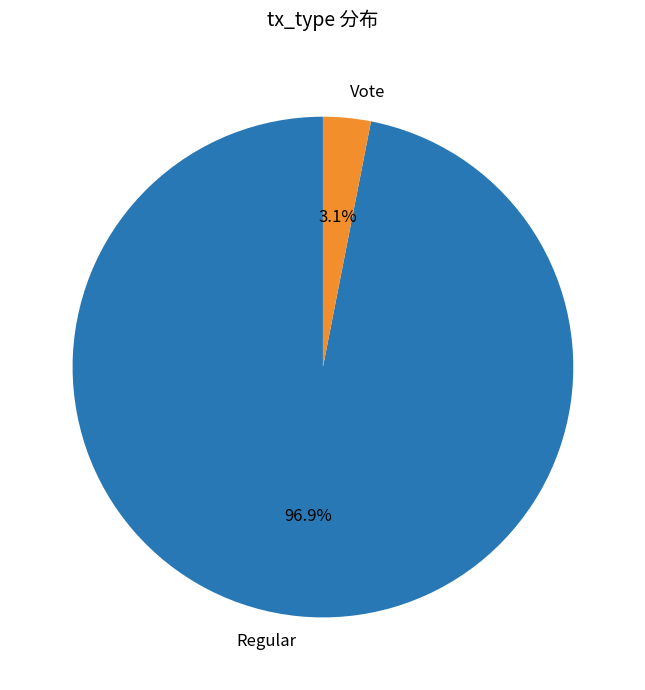

Is there a majority slice in this chart?

Yes